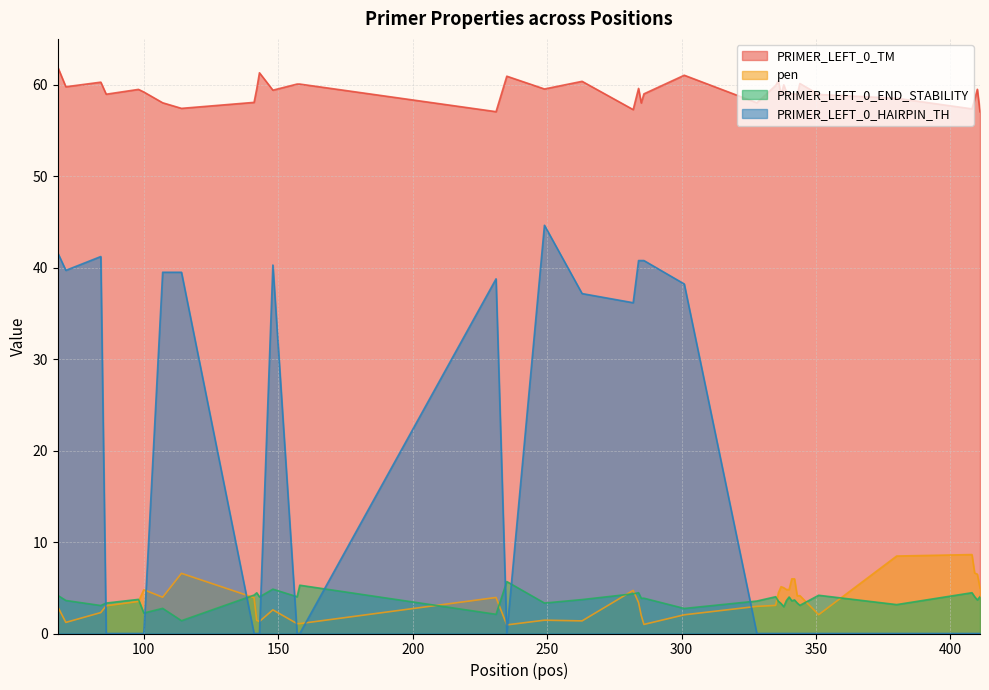

True or false: PRIMER_LEFT_0_HAIRPIN_TH and PRIMER_LEFT_0_TM intersect in this chart.

False